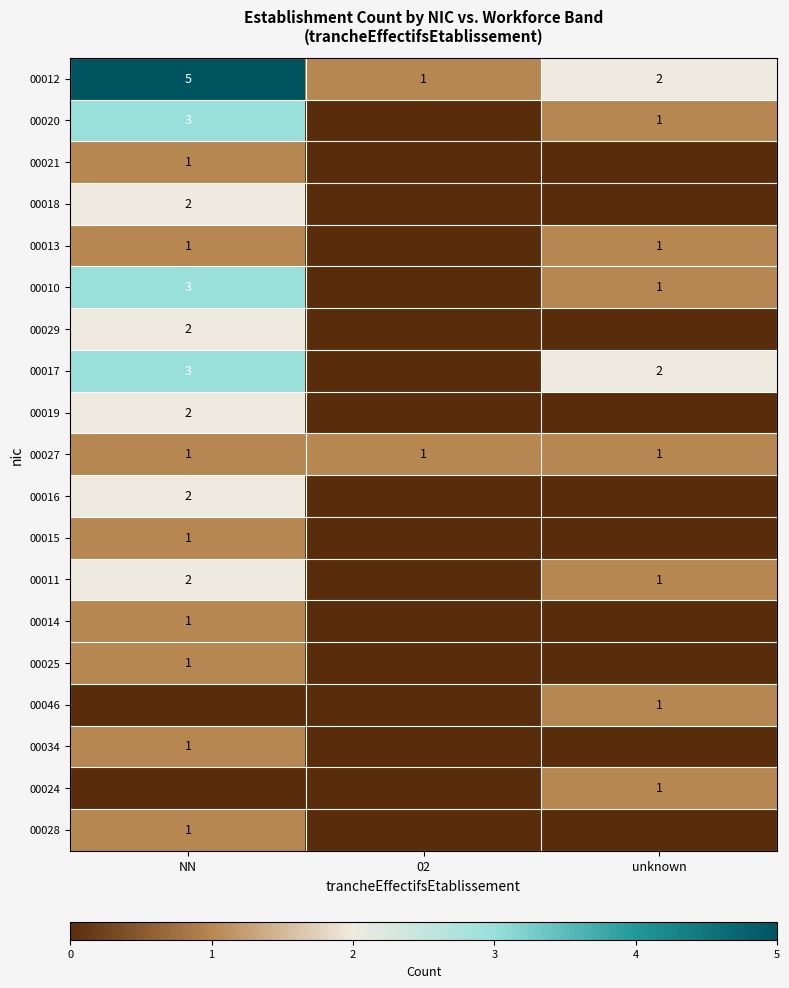

What is the difference between the highest and lowest values at unknown?

2